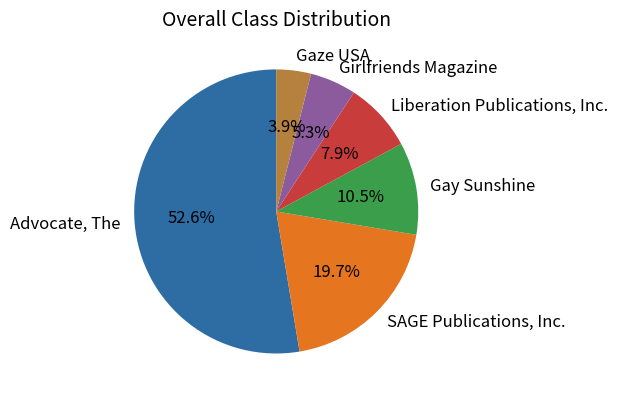

What is the ratio of the value at Gay Sunshine to the value at Girlfriends Magazine?

2.0